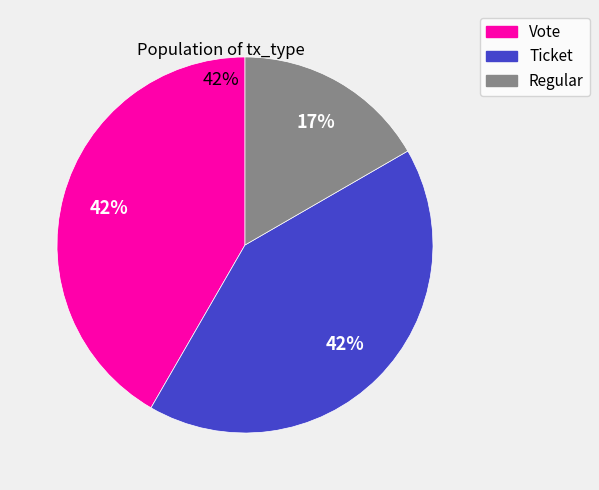

Which has a higher value, Vote or Regular?

Vote